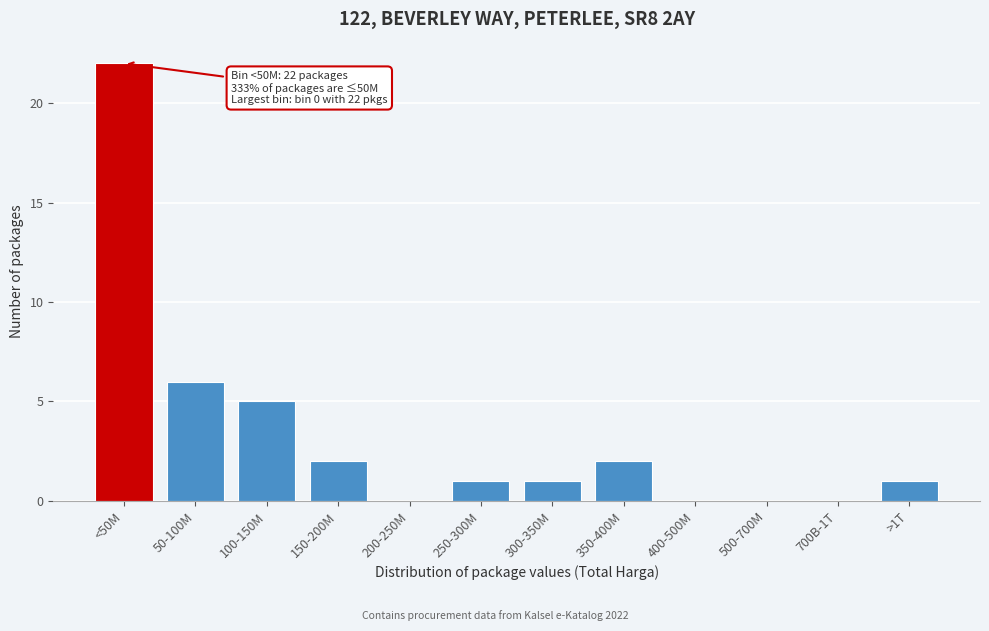

Reading left to right, transcribe all the data shown in this chart.

<50M=22	50-100M=6	100-150M=5	150-200M=2	200-250M=0	250-300M=1	300-350M=1	350-400M=2	400-500M=0	500-700M=0	700B-1T=0	>1T=1